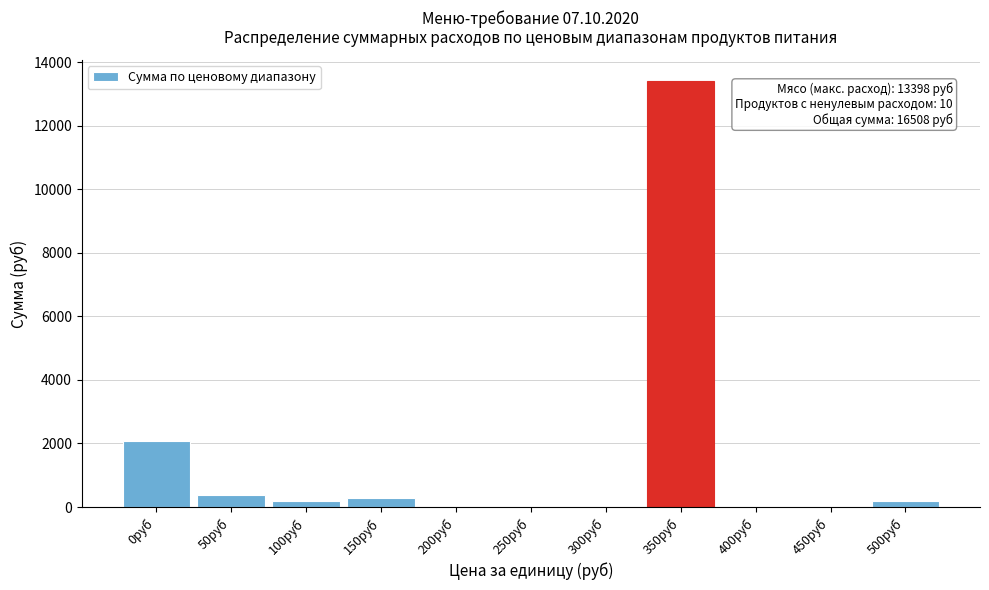

What is the sum of the values at 350руб and 400руб?

13398.0